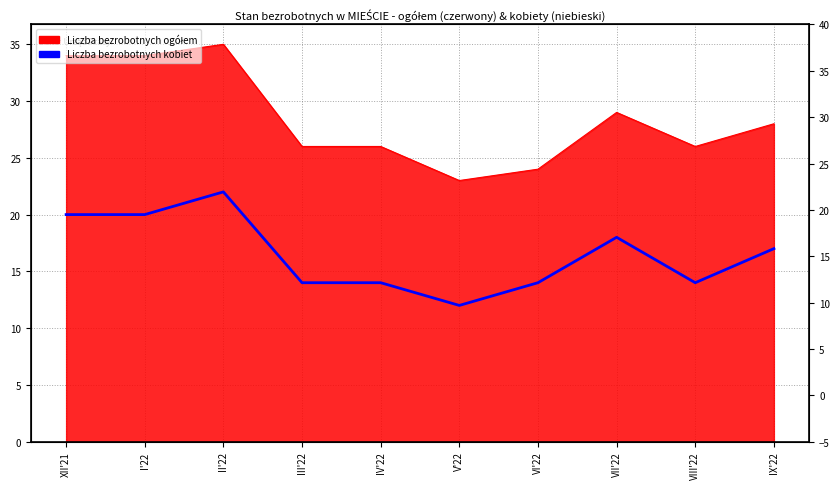

Rank the categories by value from lowest to highest.

V'22, III'22, IV'22, VI'22, VIII'22, IX'22, VII'22, XII'21, I'22, II'22